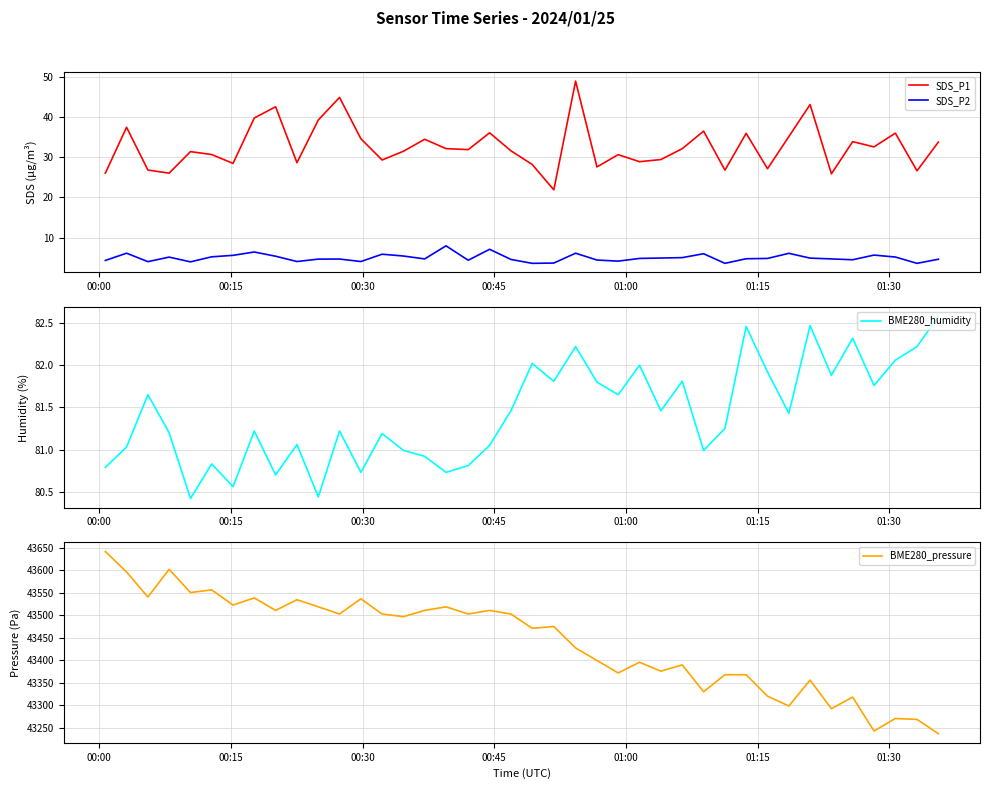

True or false: SDS_P2 and SDS_P1 cross at least once.

False